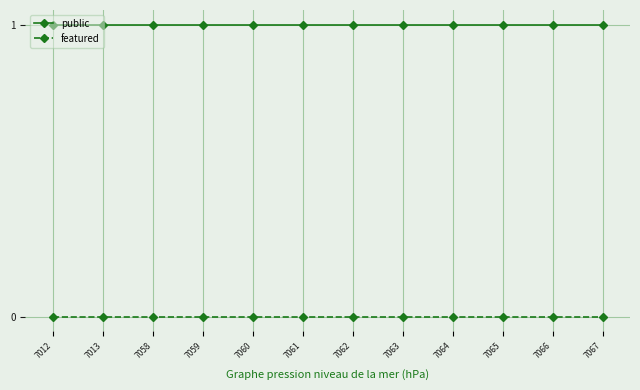

How many lines are shown in the chart?

2